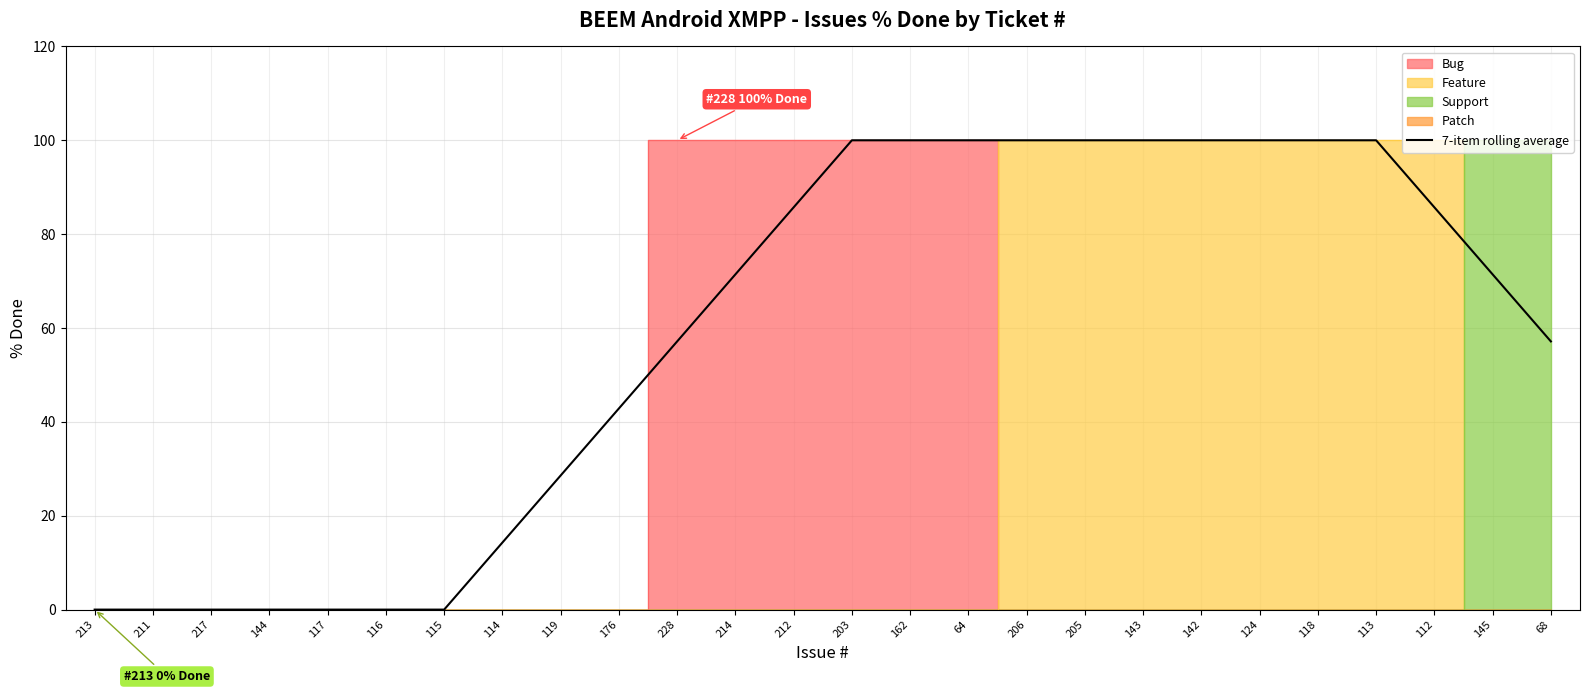

Is it true that the value at 68 is 39.3?

False